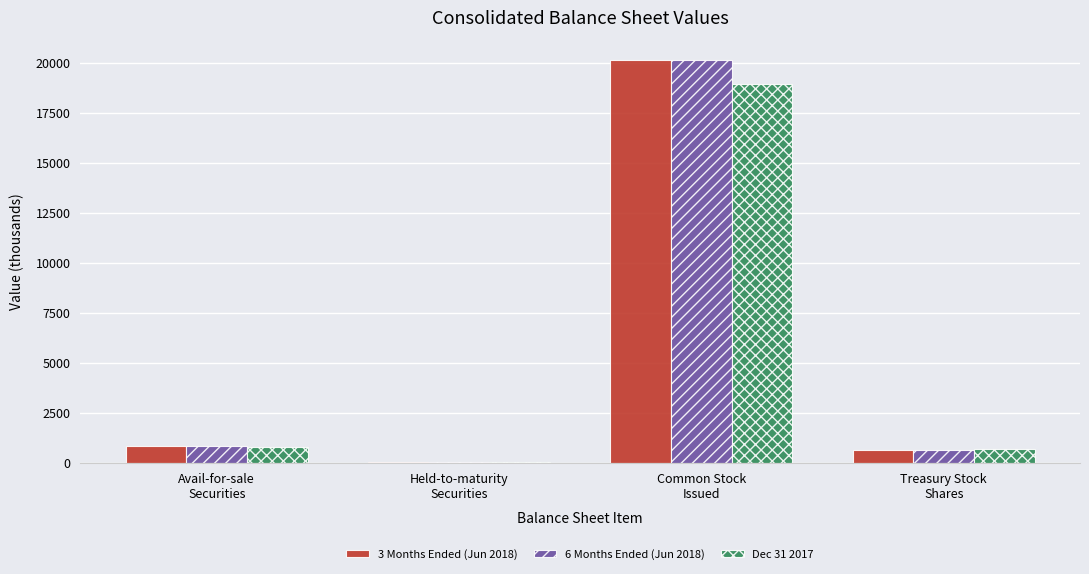

How many groups of bars are there?

4